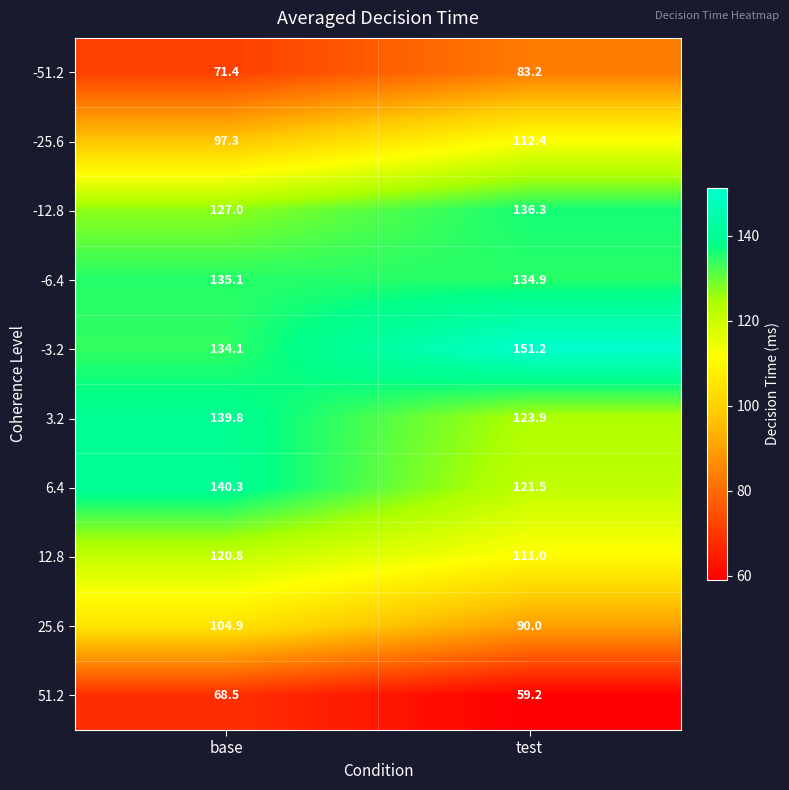

What is the sum of all -51.2 values?

154.6